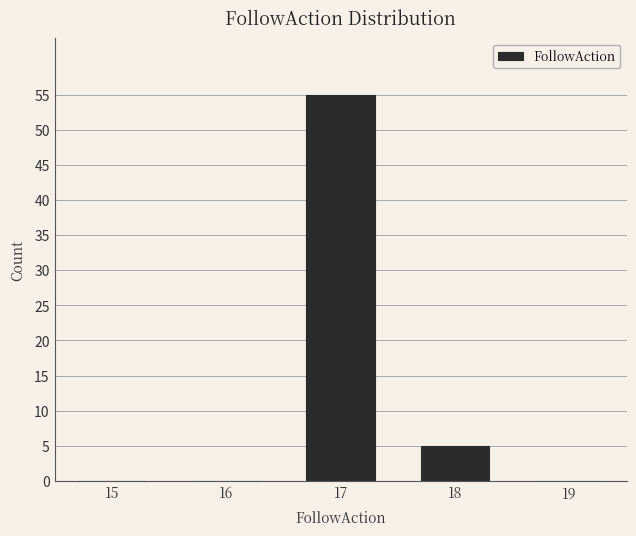

Reading right to left, what are all the values shown in this chart?

19=0	18=5	17=55	16=0	15=0